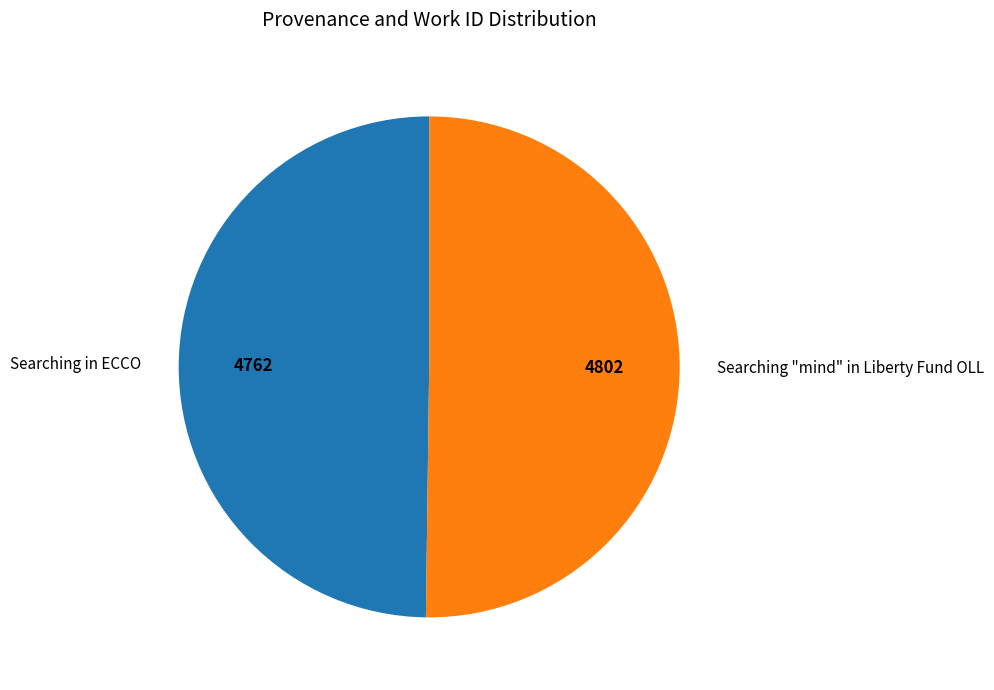

Do Searching in ECCO and Searching "mind" in Liberty Fund OLL together represent more than half of the pie?

Yes